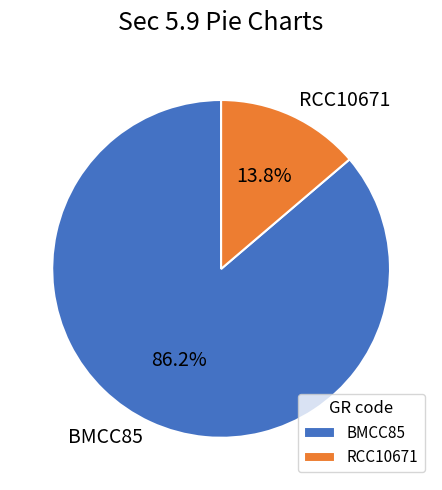

Between RCC10671 and BMCC85, which is larger?

BMCC85